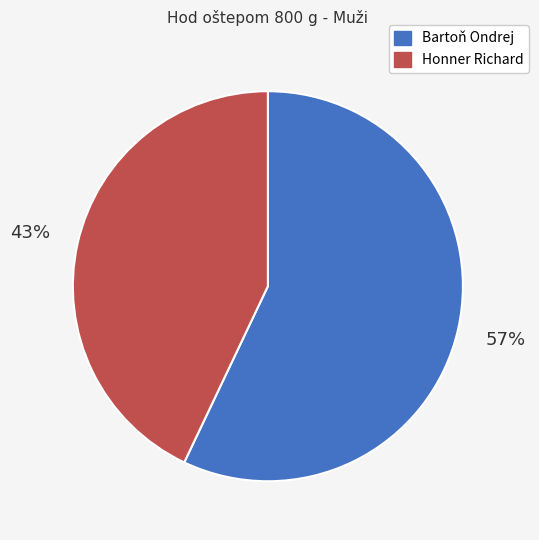

Rank the categories by value from highest to lowest.

Bartoň Ondrej, Honner Richard